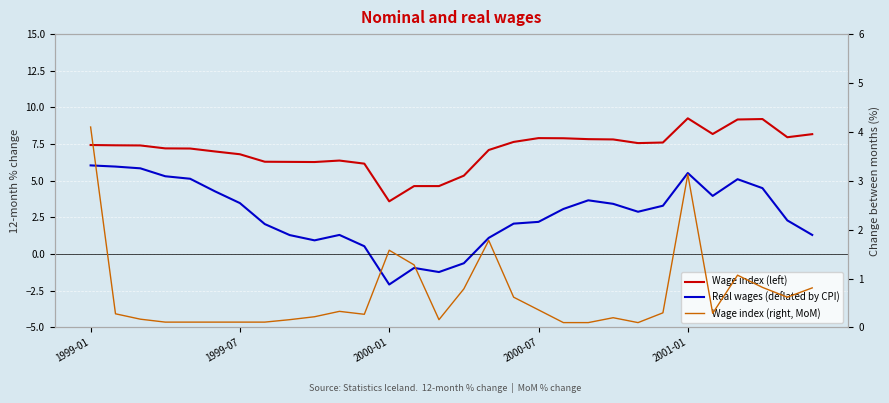

True or false: Wage index (left) and Real wages (deflated by CPI) intersect in this chart.

False